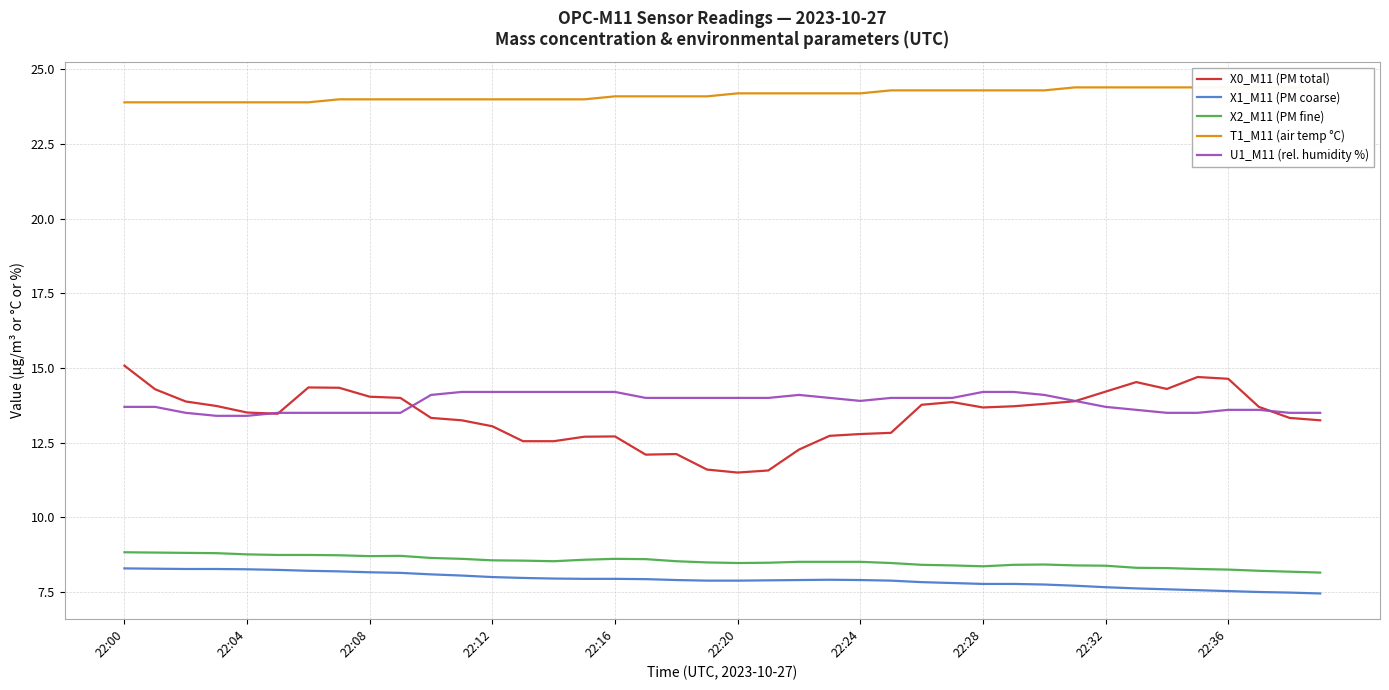

What is the label of the 13th point from the right?

27